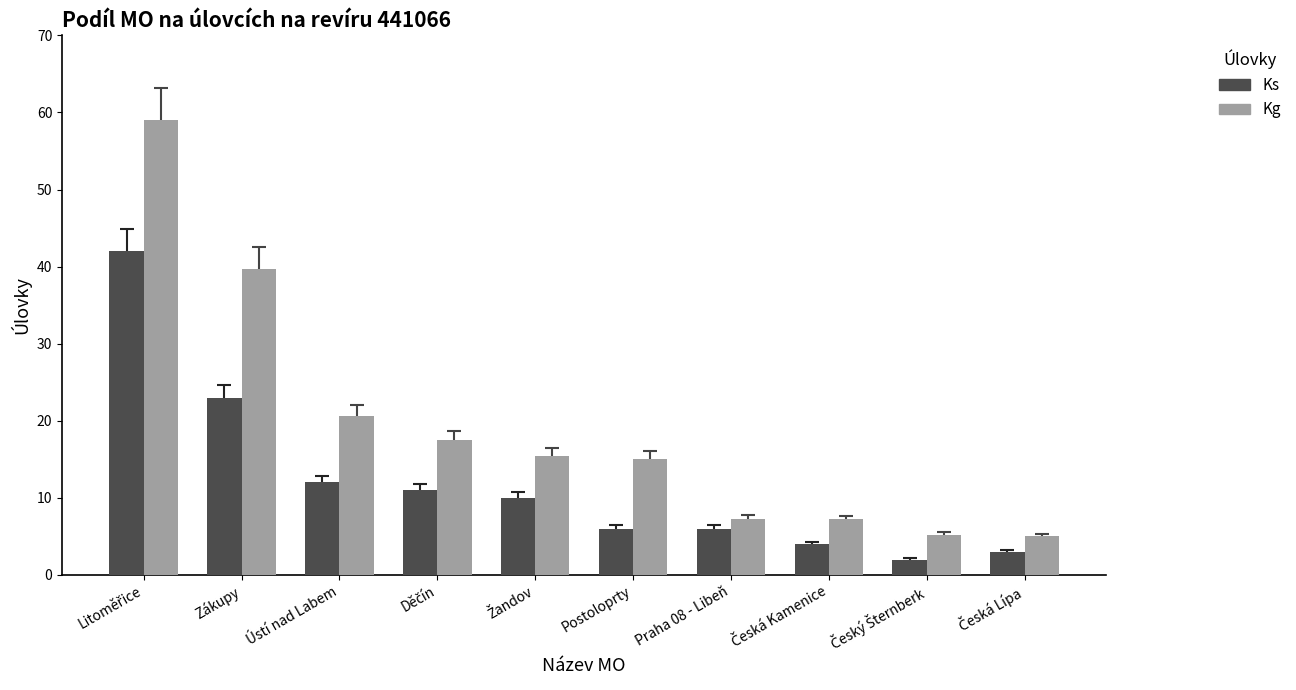

Which series has the largest range (max minus min)?

Kg